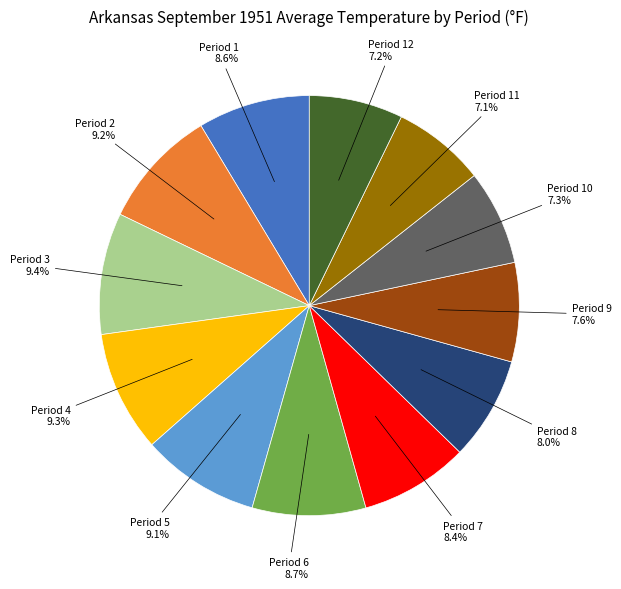

Does any single category account for the majority?

No